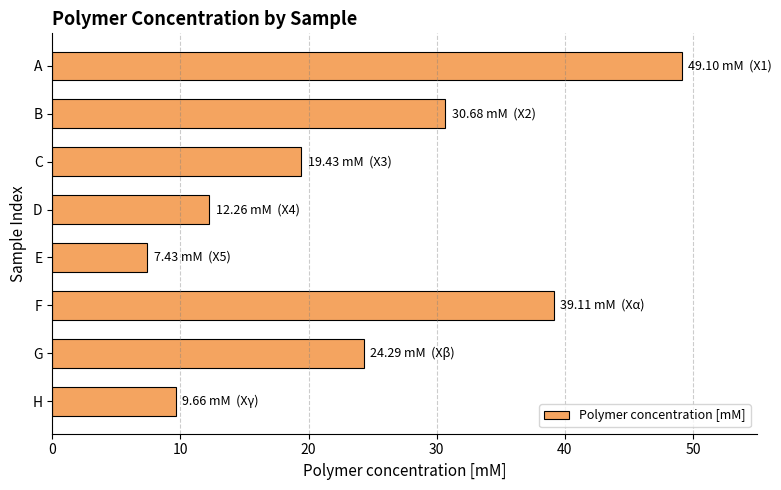

What is the ratio of the value at D to the value at F?

0.3